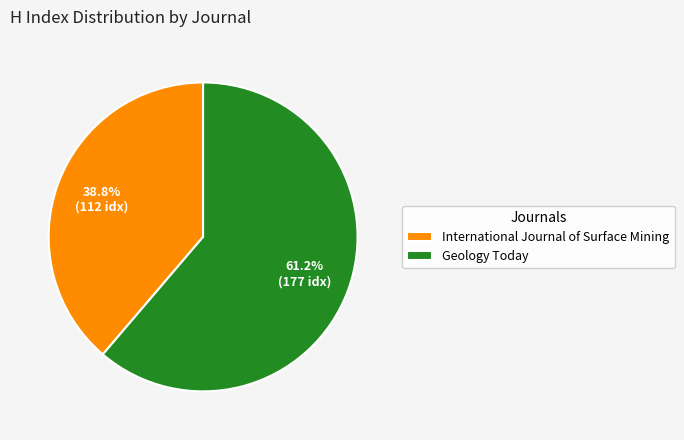

Count the number of slices in the pie.

2